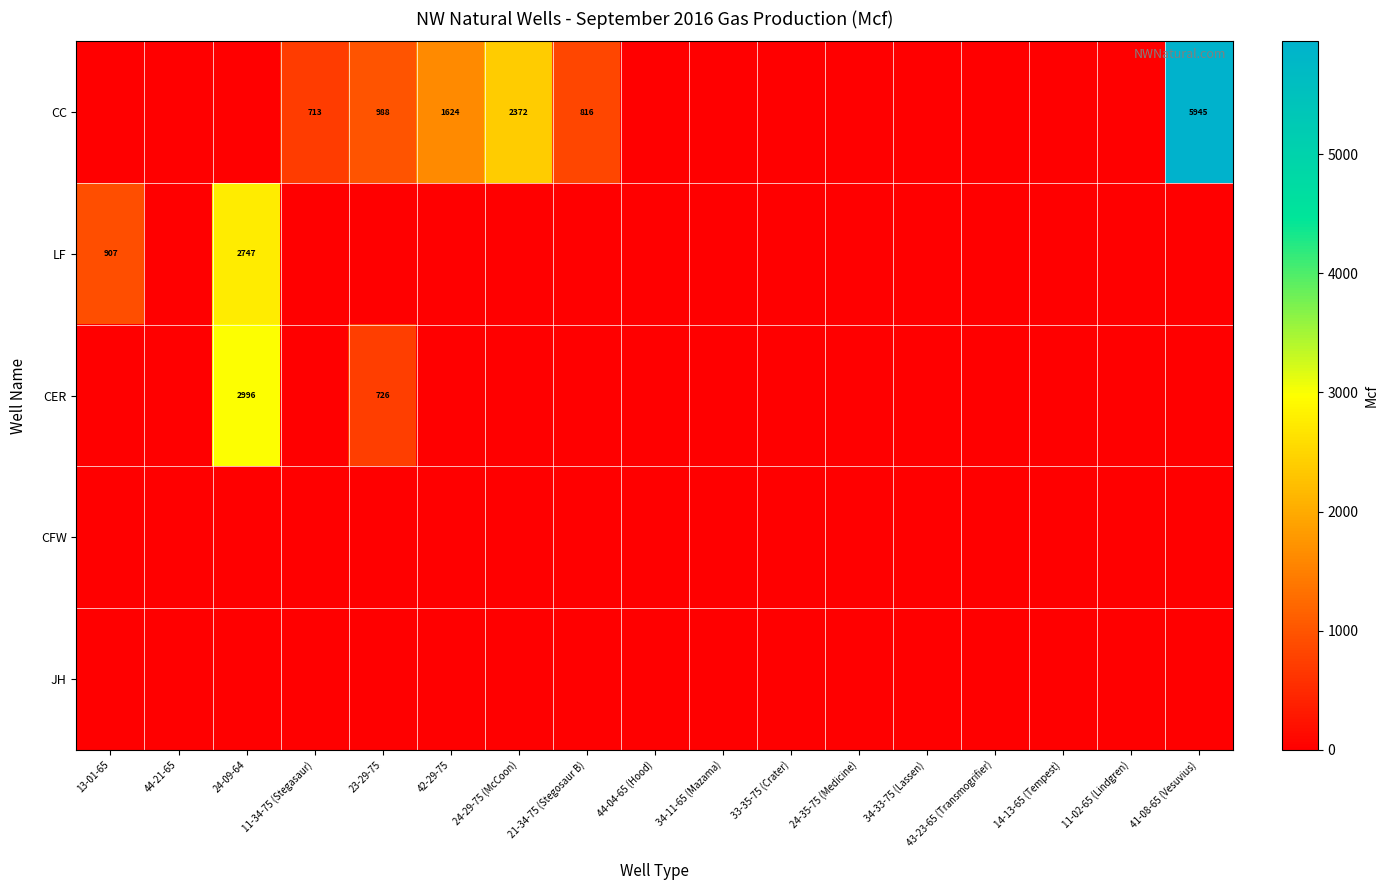

Is it true that CC equals 8229 at 41-08-65 (Vesuvius)?

False